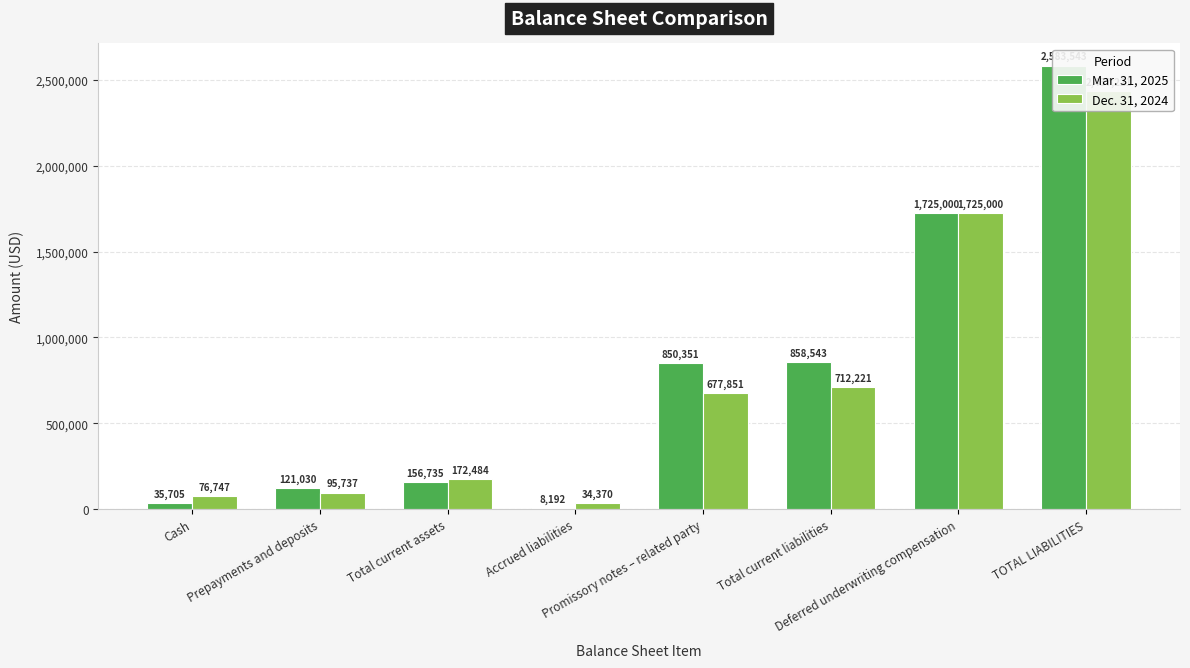

List the series in order of their peak value, lowest first.

Dec. 31, 2024, Mar. 31, 2025